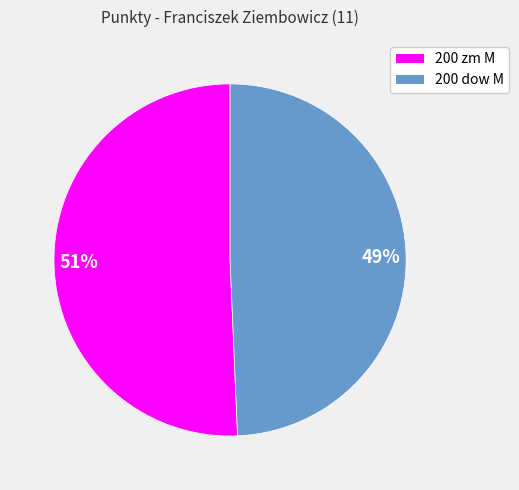

Is there a majority slice in this chart?

Yes